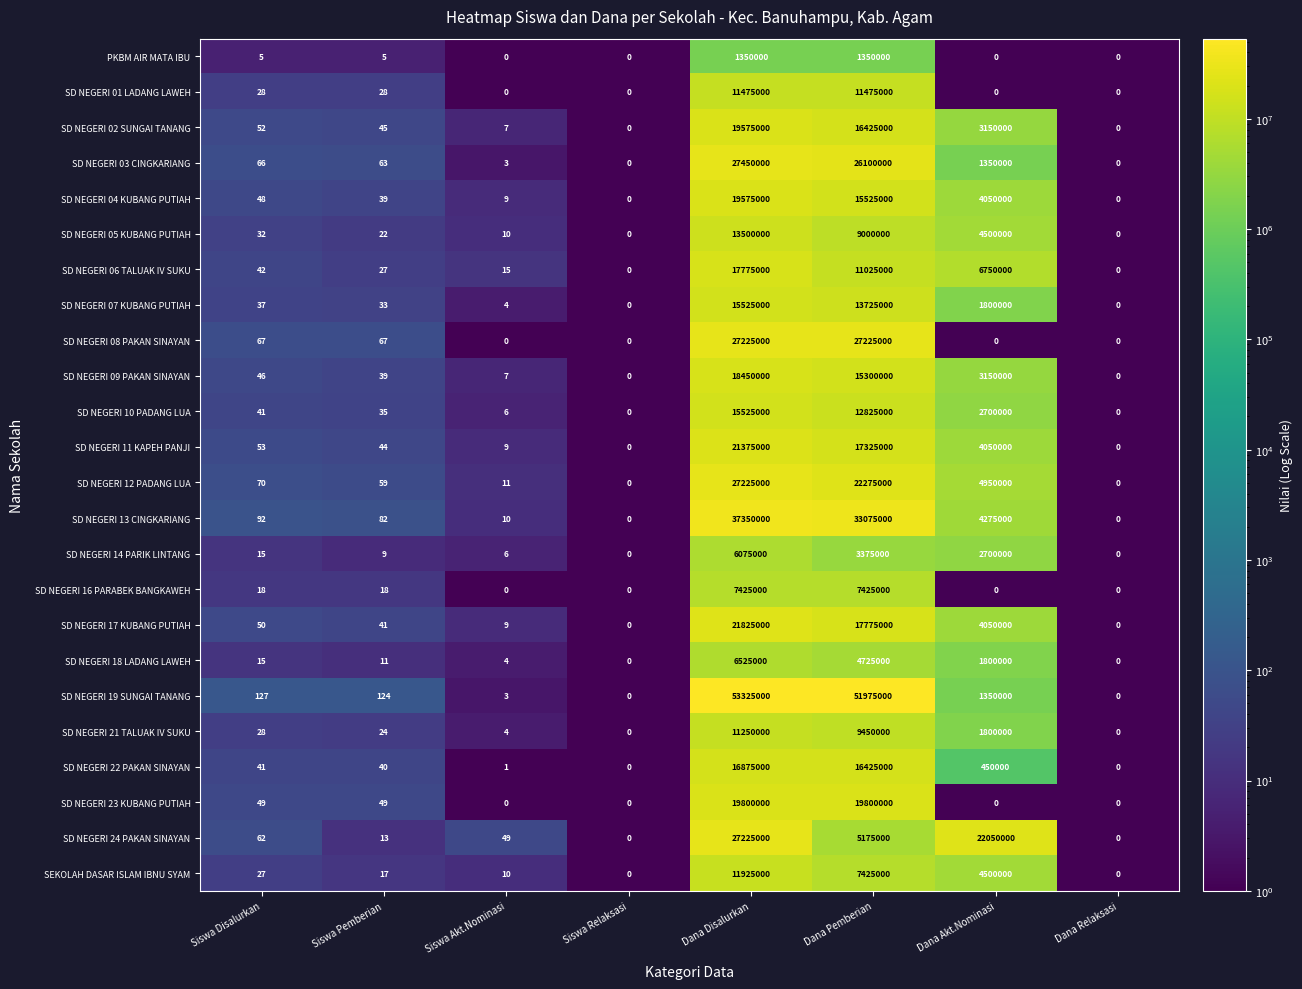

True or false: SD NEGERI 09 PAKAN SINAYAN has a value of 0 at Dana Relaksasi.

True